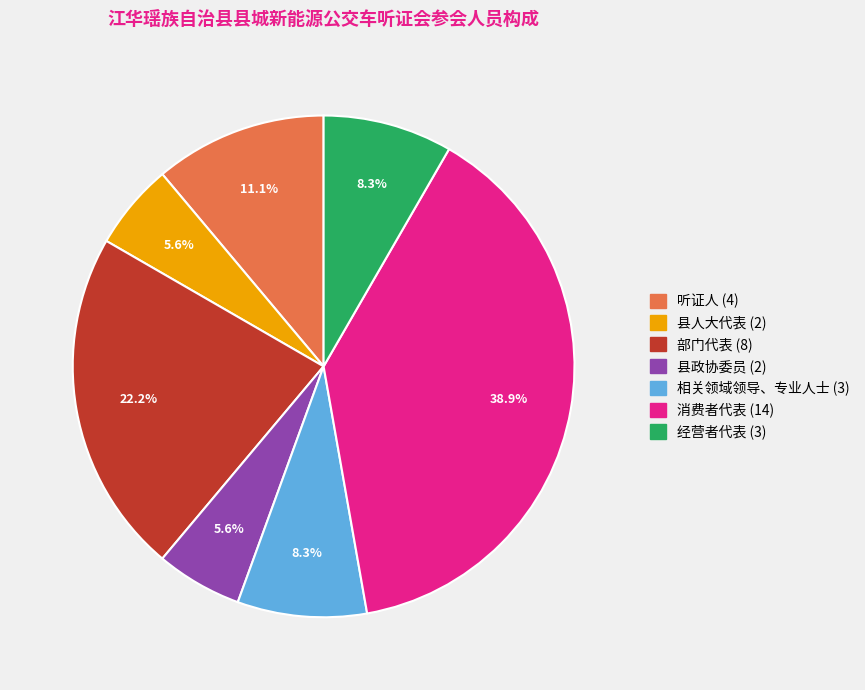

The 听证人 slice represents 11% of the pie. True or false?

True